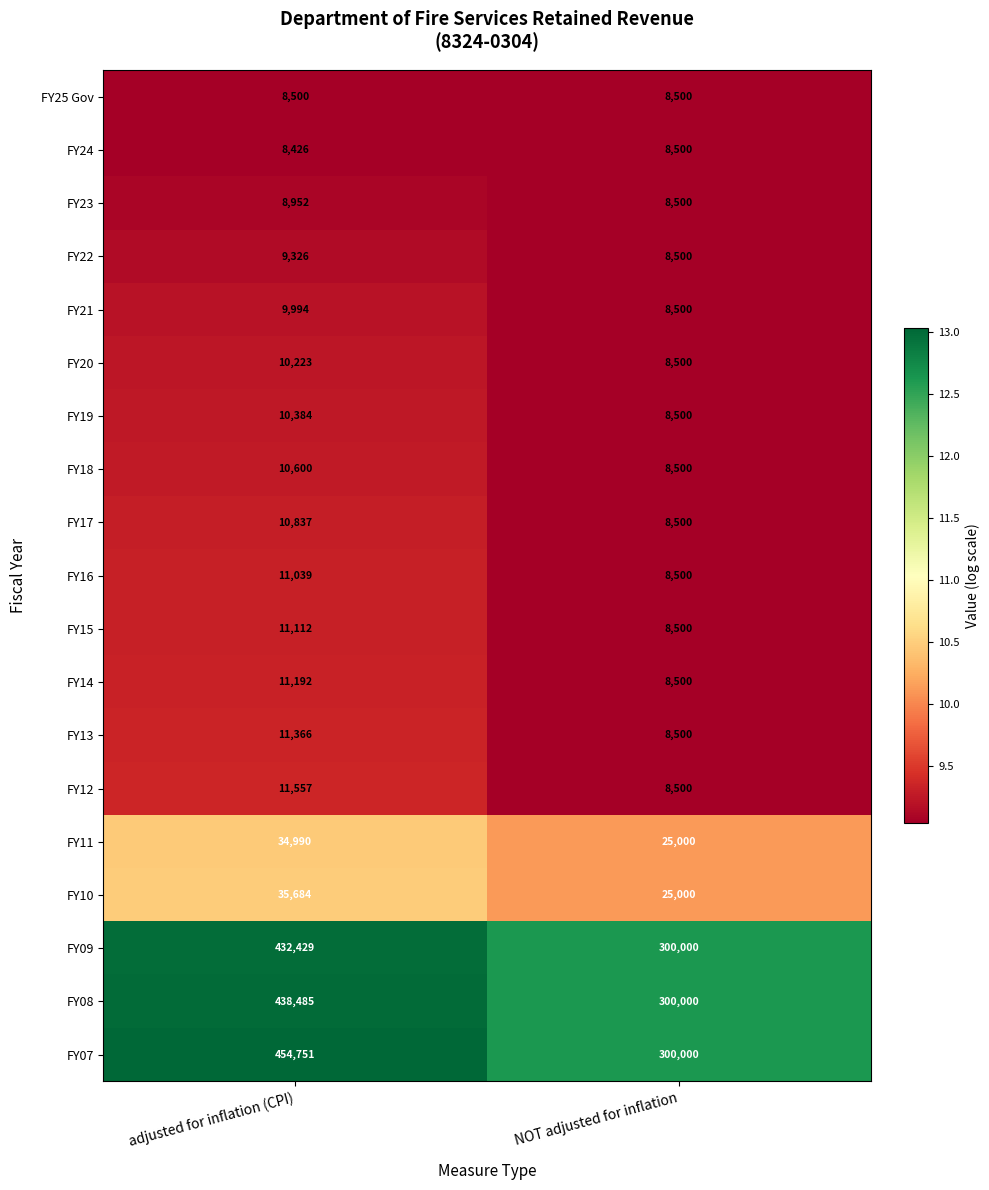

What is the sum of all FY14 values?

19692